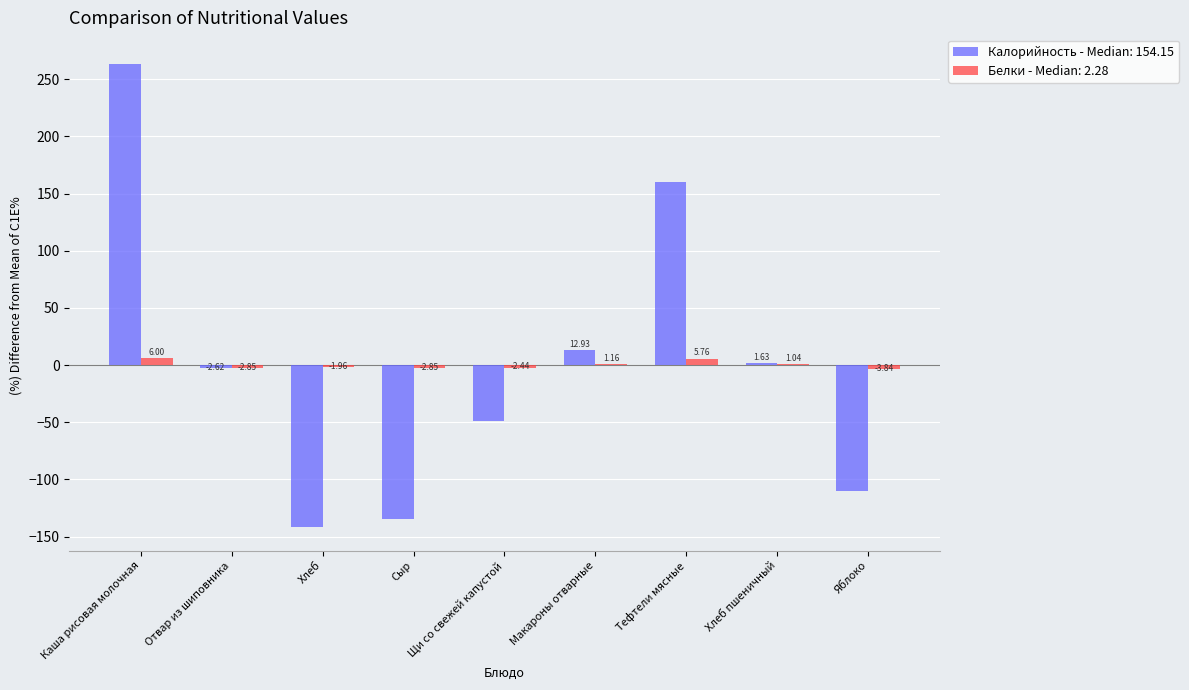

Which series changed the most between Щи со свежей капустой and Яблоко?

Калорийность - Median: 154.15